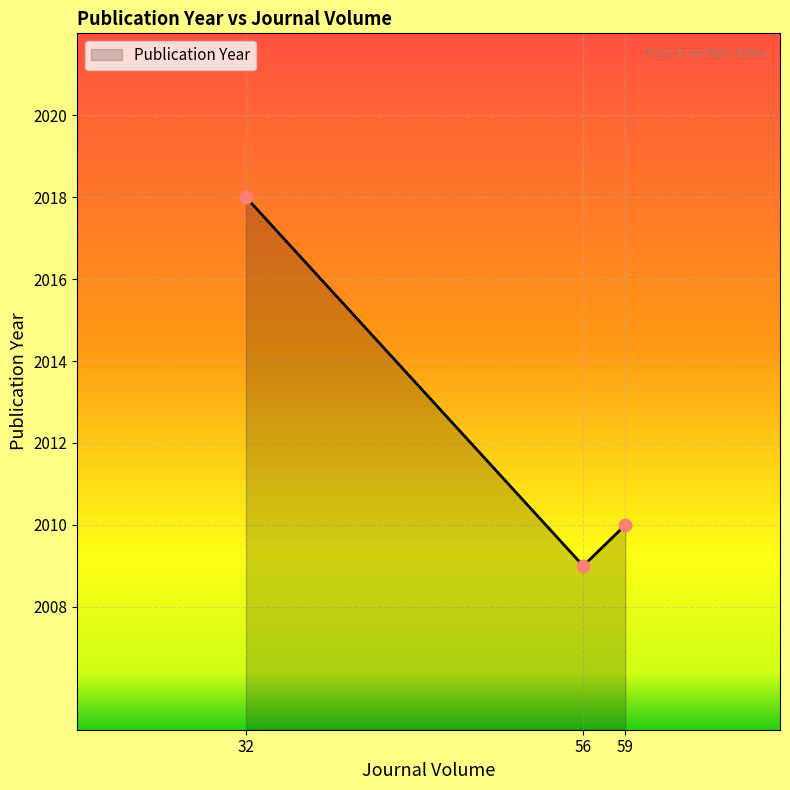

What is the change in value from 32 to 59?

-8